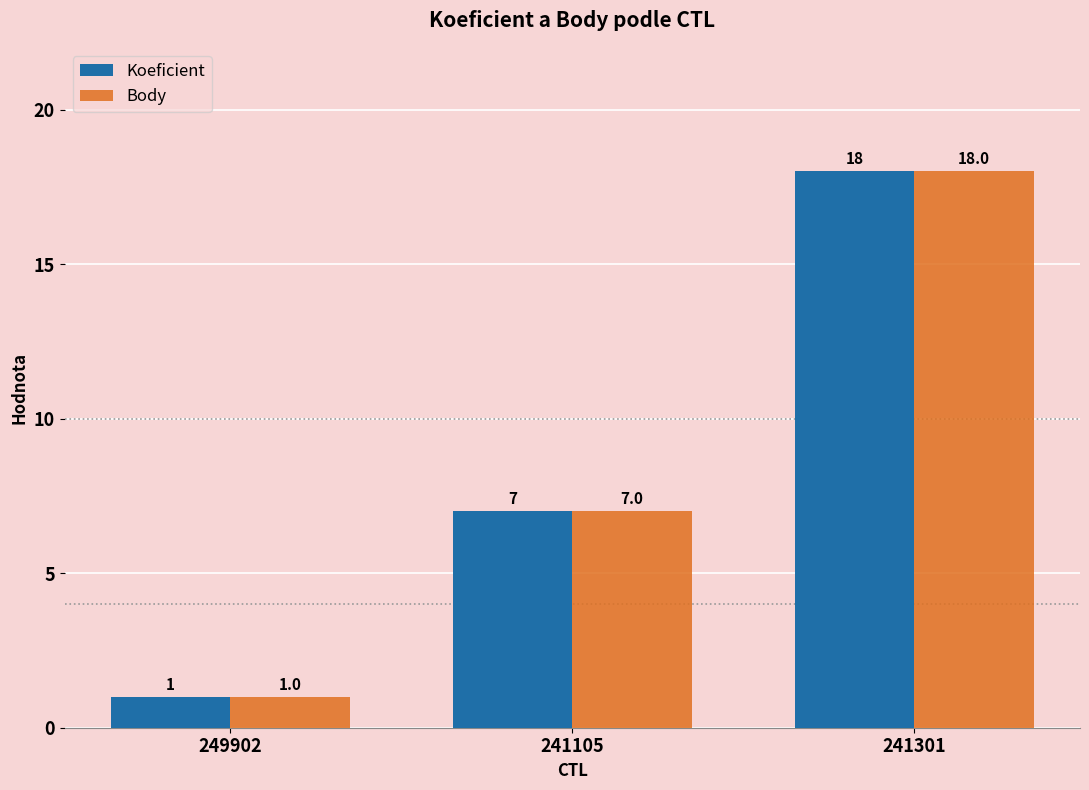

How many groups of bars are there?

3